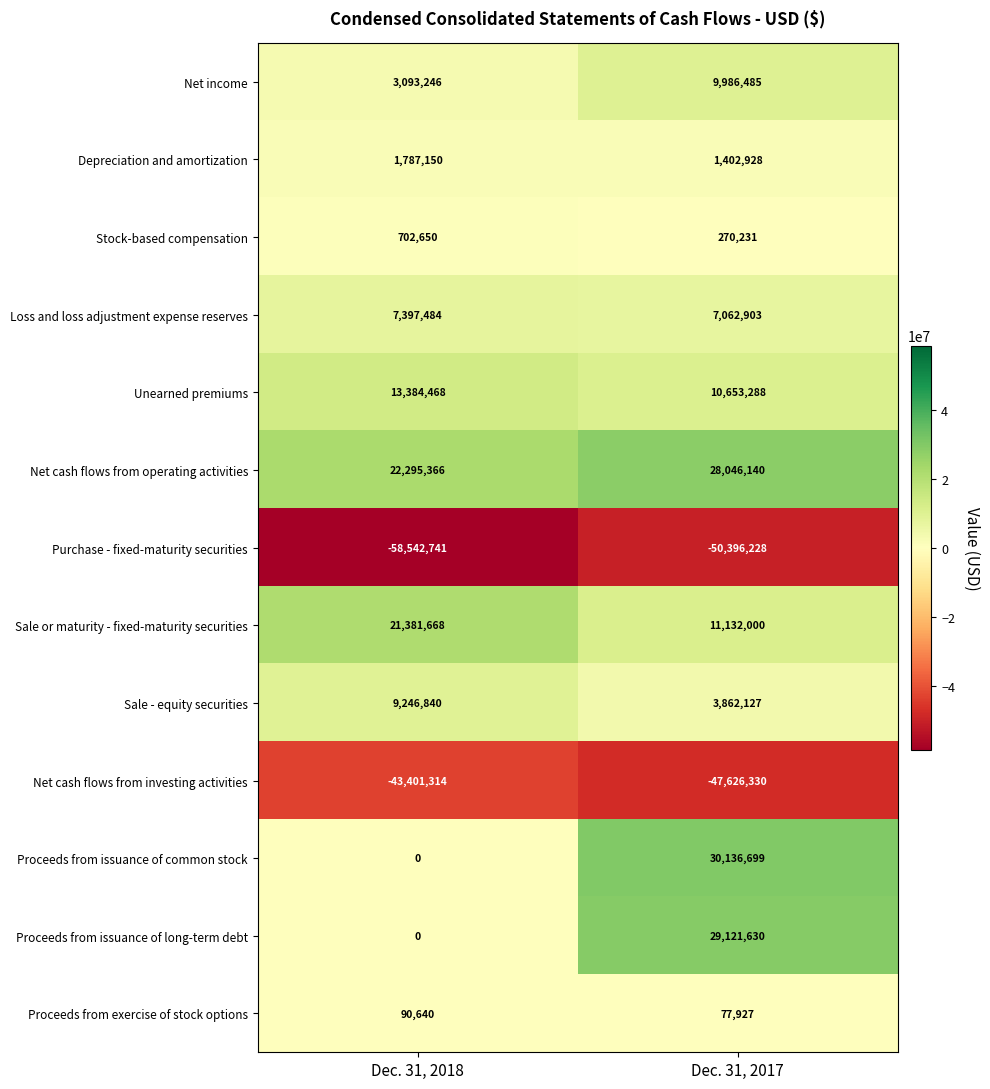

The value of Net cash flows from investing activities at Dec. 31, 2018 is -43401314. True or false?

True